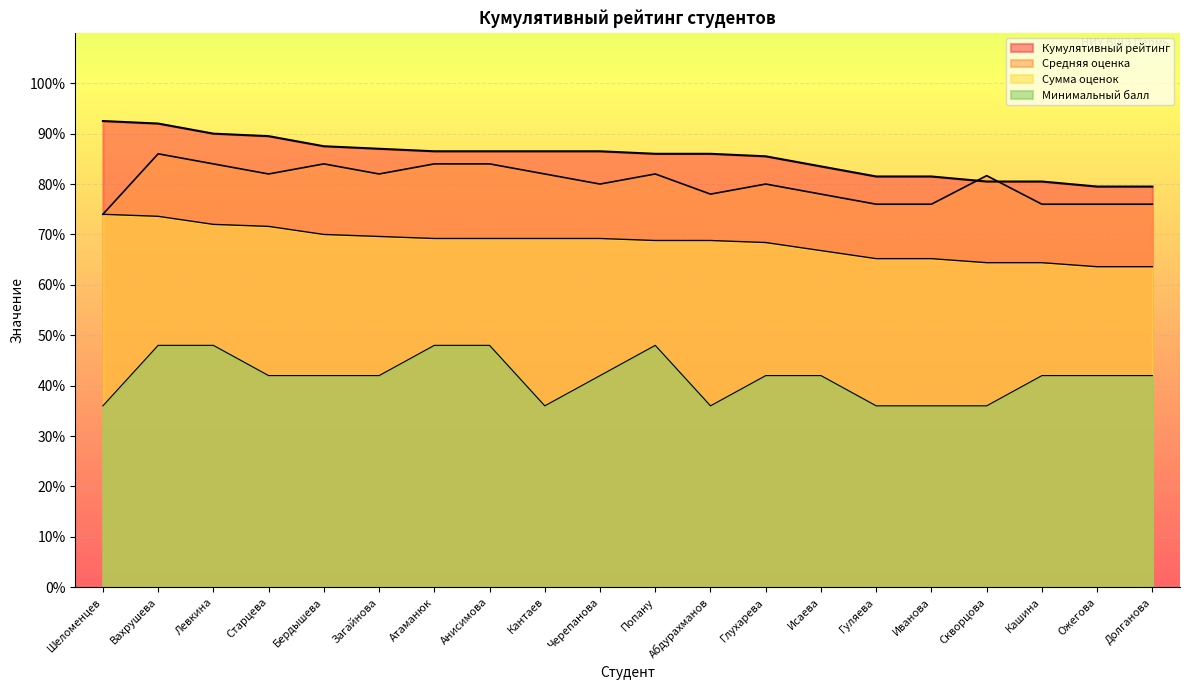

At which category is the sum across all series the highest?

Вахрушева